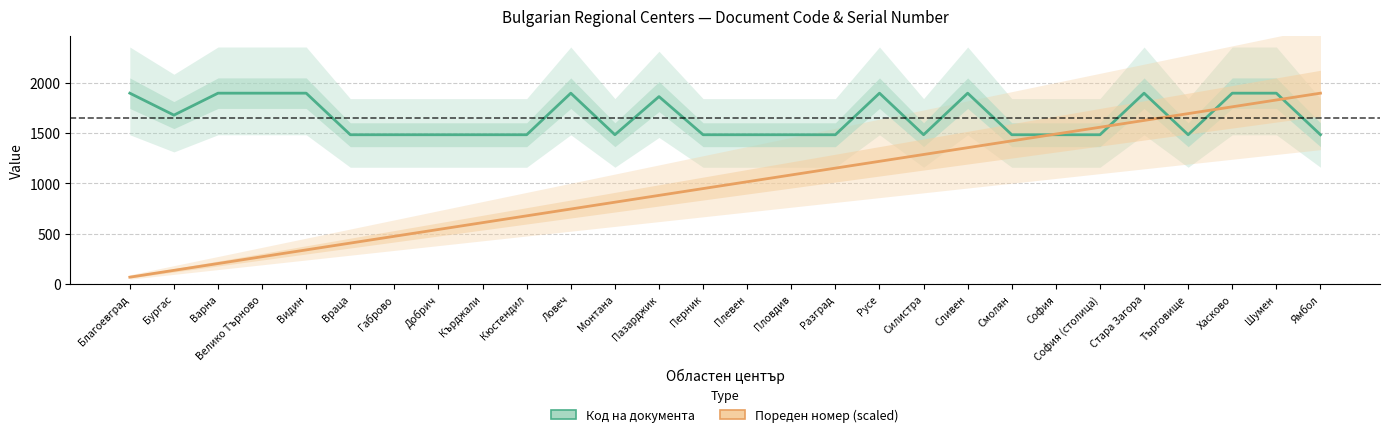

Rank the series by their maximum value, from lowest to highest.

Код на документа, Пореден номер (scaled)